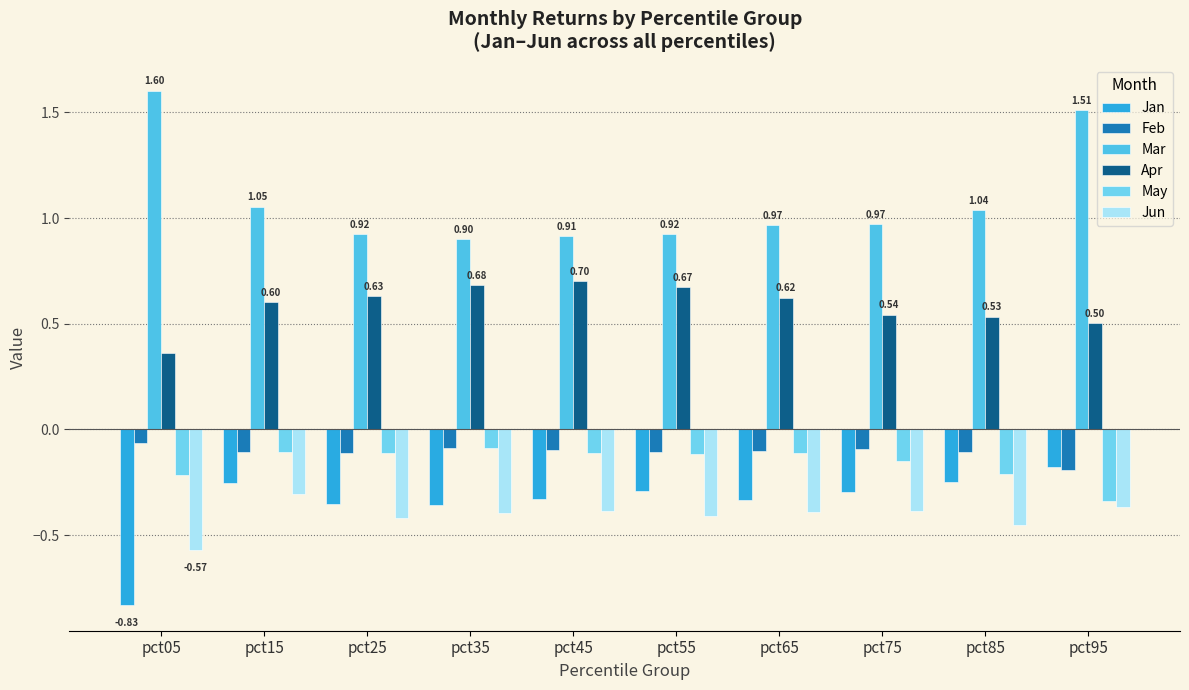

List the labels in order of Jan value, smallest first.

pct05, pct35, pct25, pct65, pct45, pct75, pct55, pct15, pct85, pct95